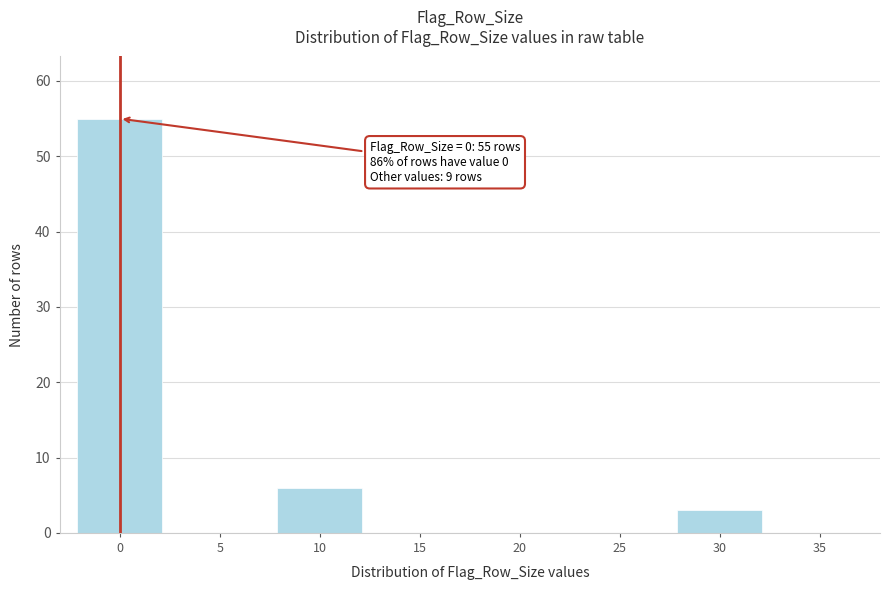

Reading right to left, extract all data points from this chart.

35=0	30=3	25=0	20=0	15=0	10=6	5=0	0=55